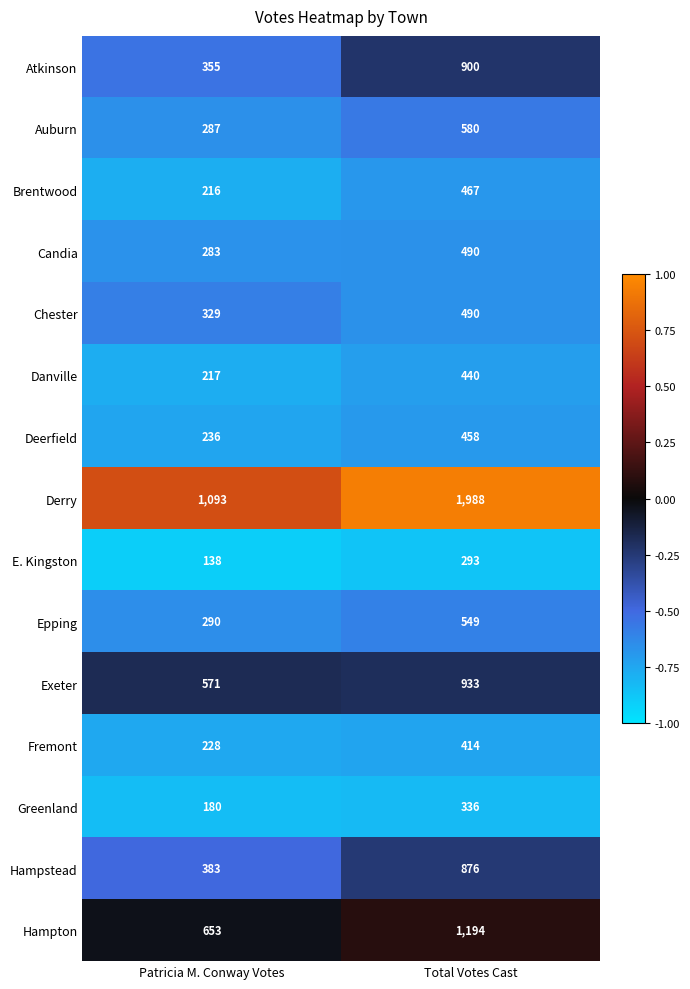

Is the value of Derry at Total Votes Cast greater than the value of Chester at Total Votes Cast?

Yes